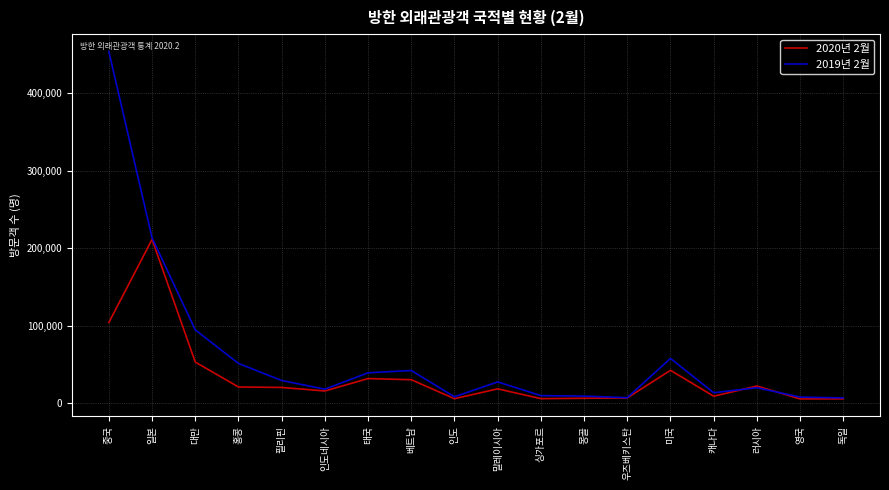

Is this an area chart (filled region under the line)?

No